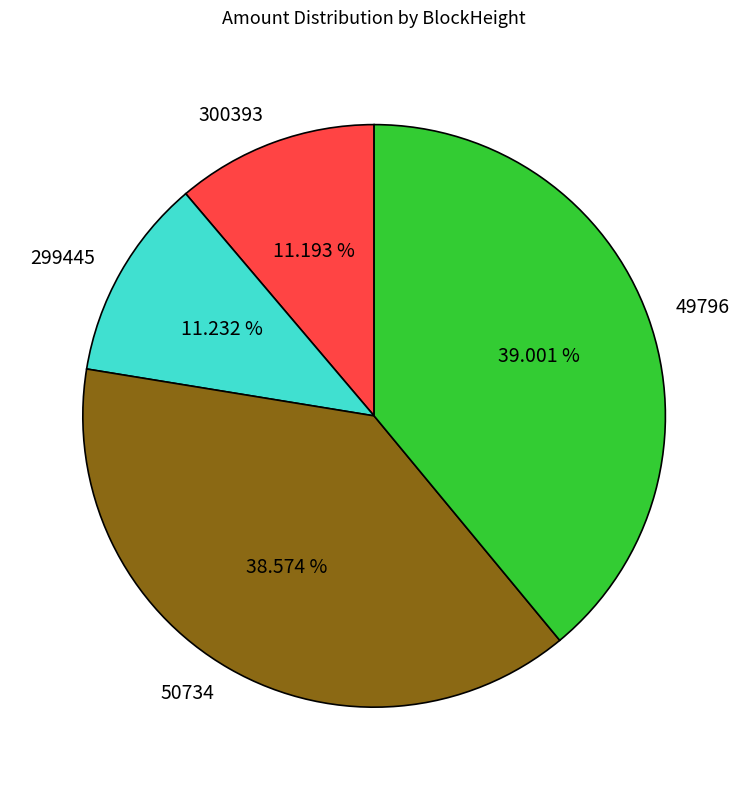

Is there any slice that represents more than half of the pie?

No